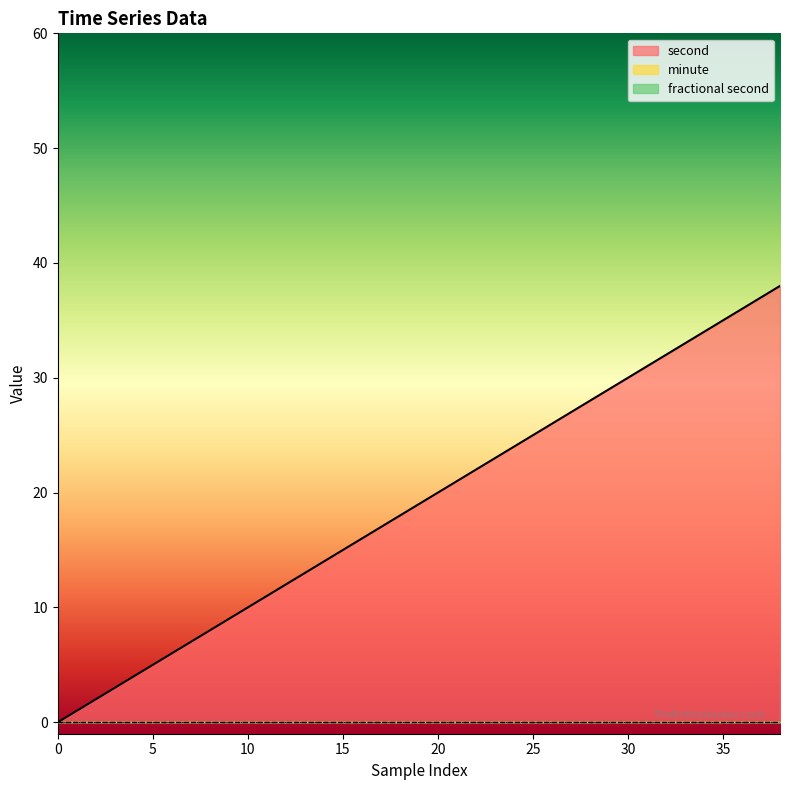

At how many categories does at least one series exceed 4?

17